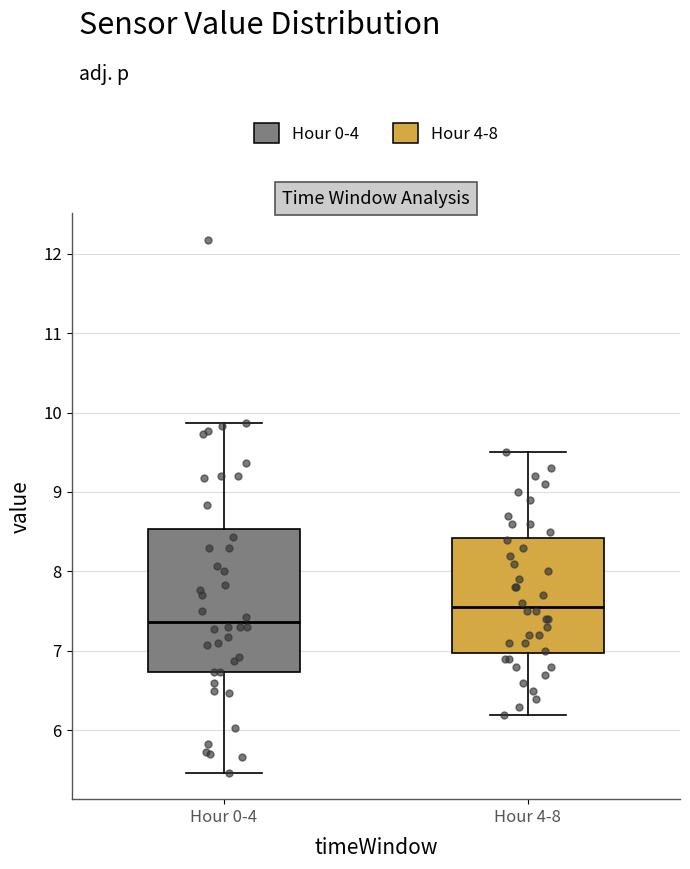

Which box's median line is the lowest?

Hour 0-4